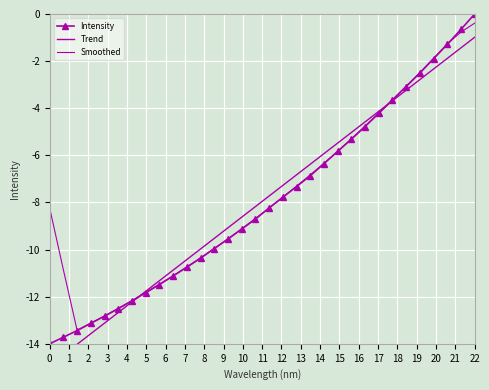

Is this an area chart (filled region under the line)?

No